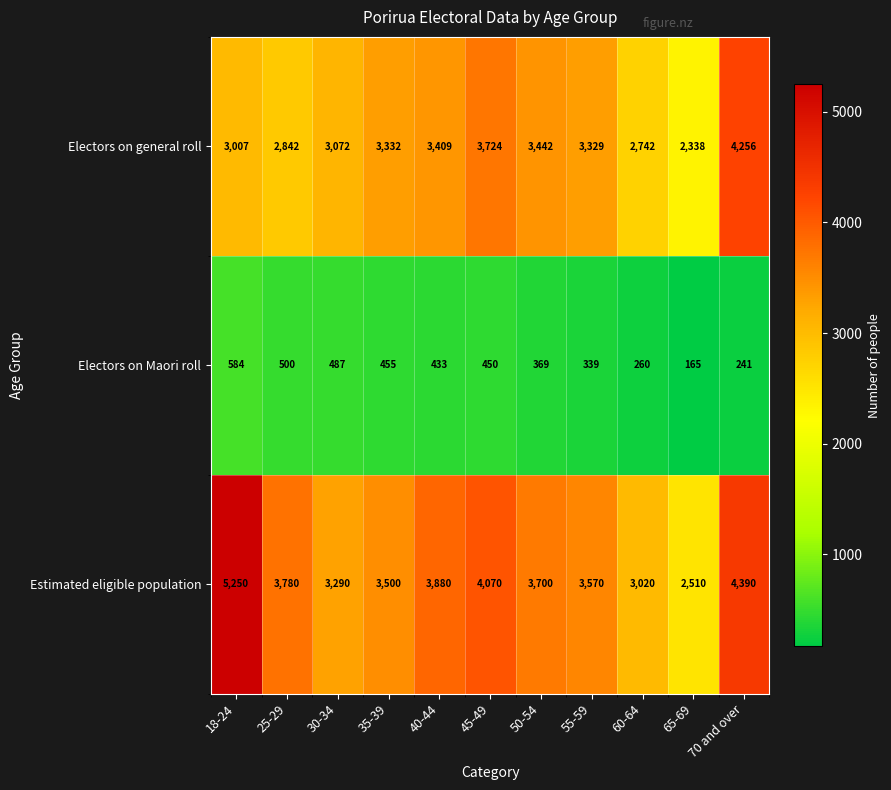

Count the number of data series in this chart.

3